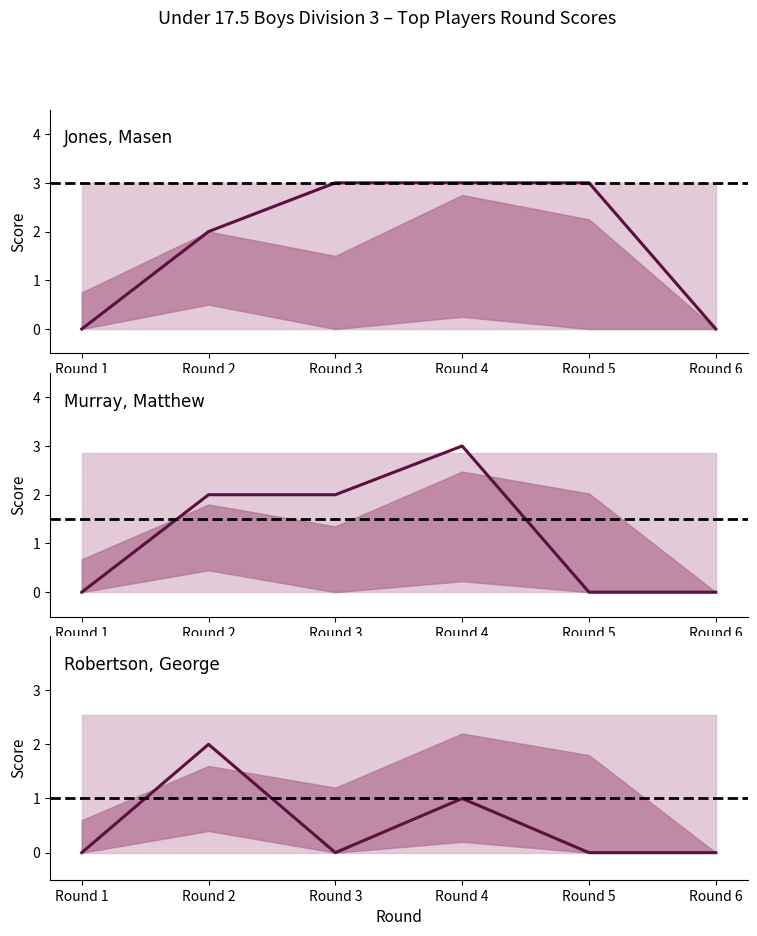

What is the difference between the Jones, Masen values at Round 1 and Round 4?

3